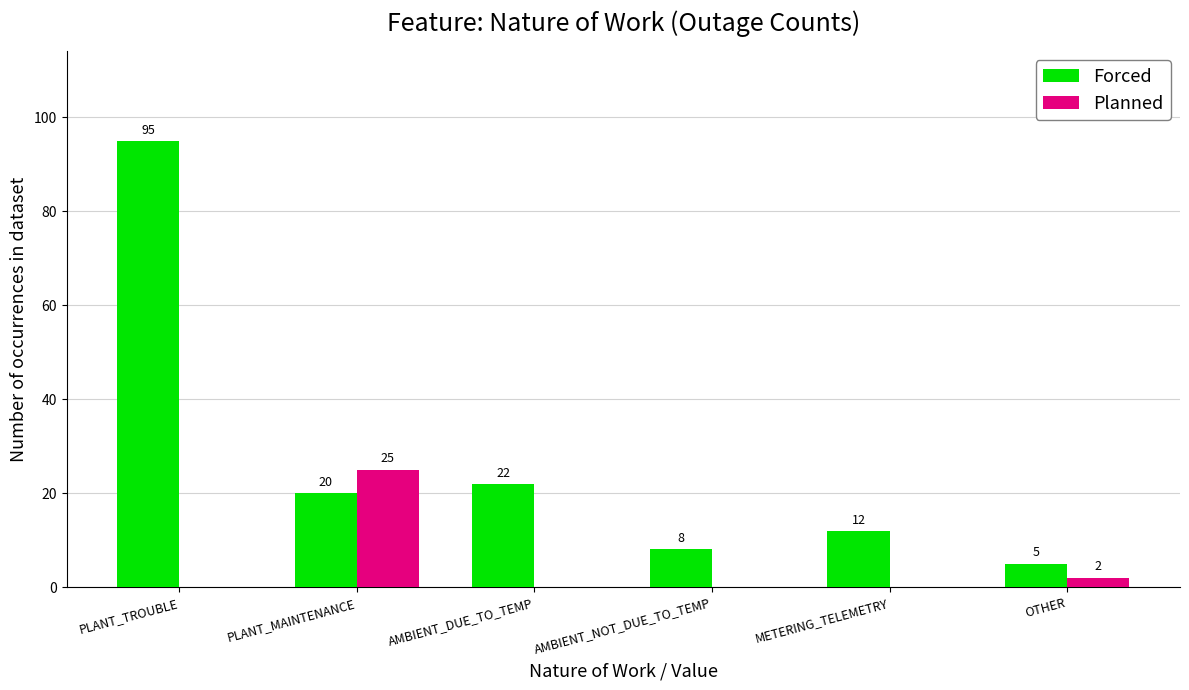

True or false: Forced has a value of 95 at PLANT_TROUBLE.

True